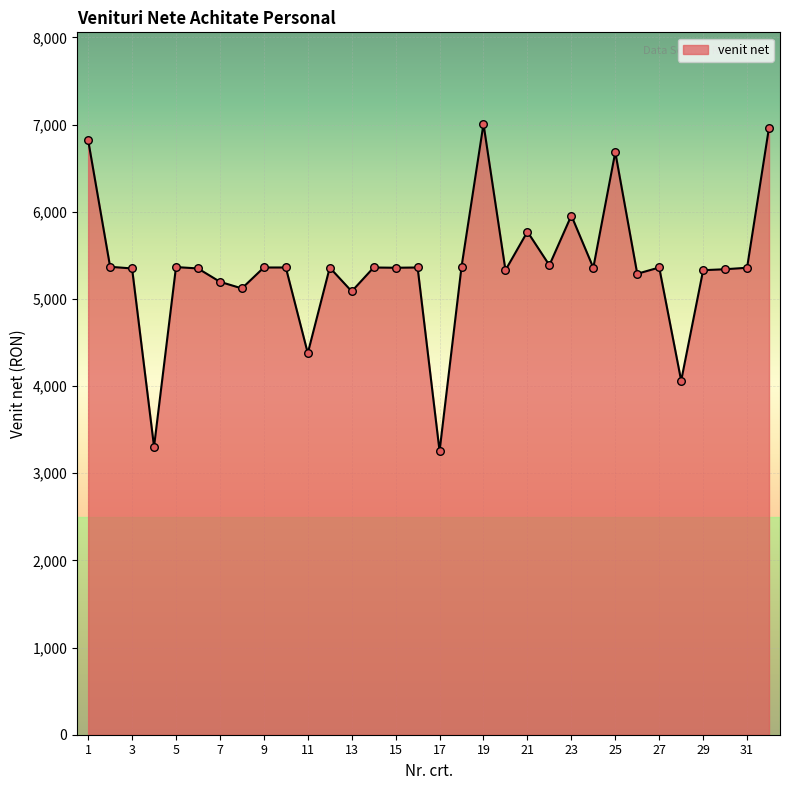

What is the maximum value shown in the chart?

7008